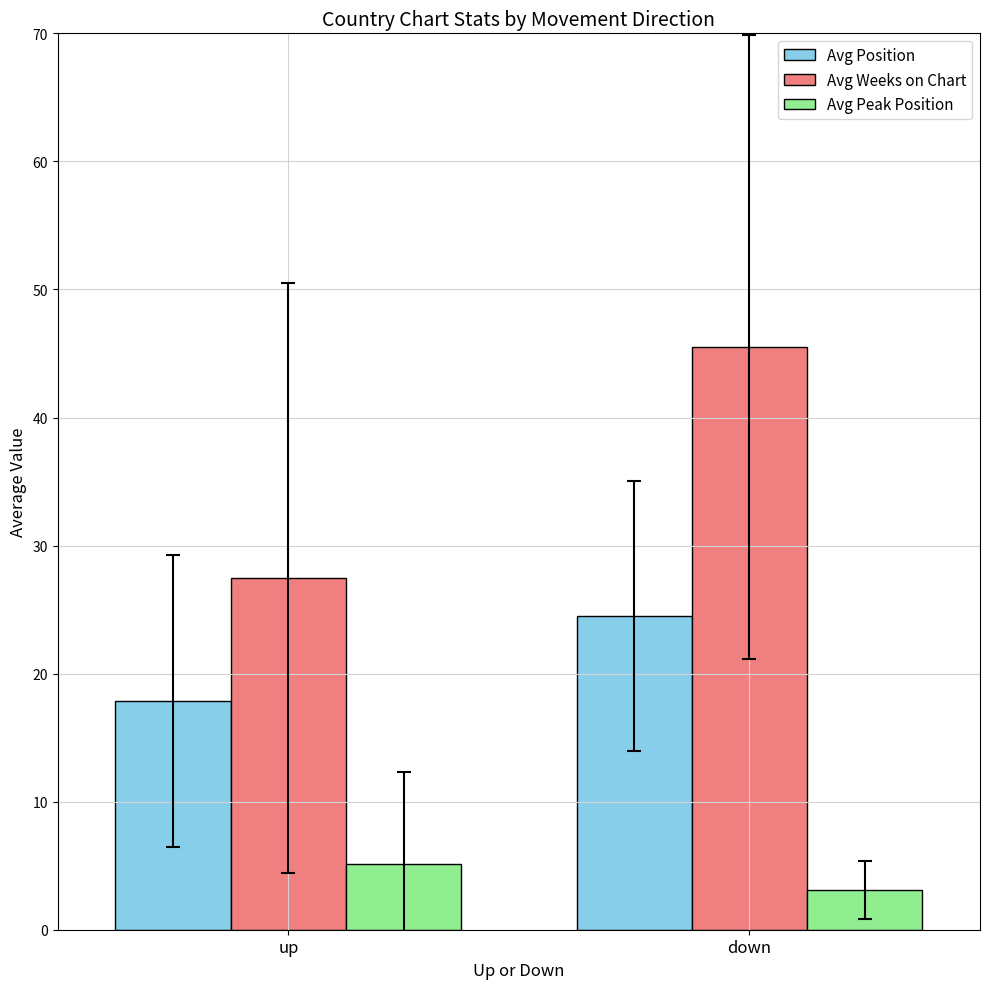

Which series has the largest total across all categories?

Avg Weeks on Chart